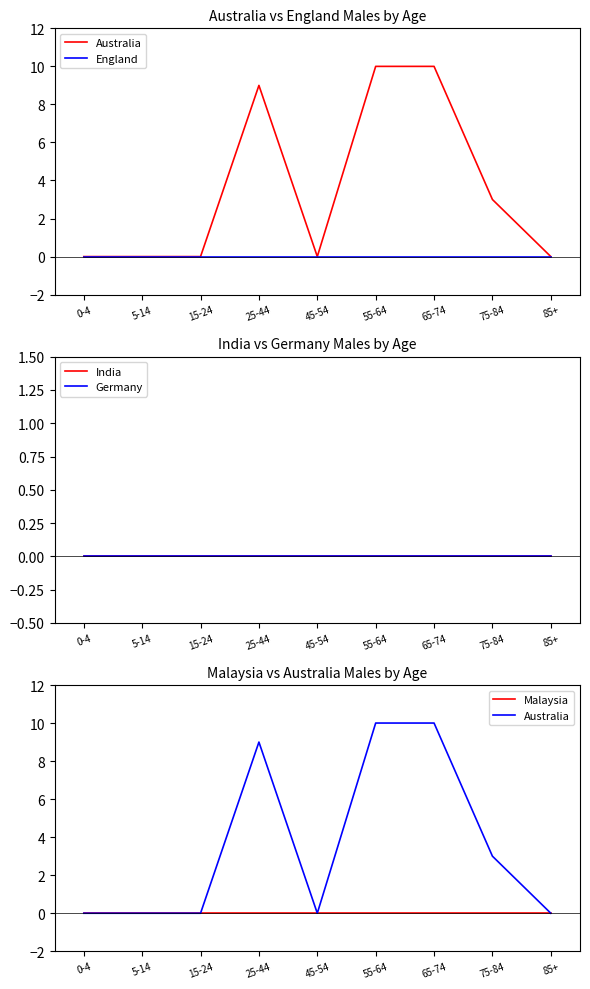

Reading left to right, extract all data points from this chart.

Australia: 0-4=0	5-14=0	15-24=0	25-44=9	45-54=0	55-64=10	65-74=10	75-84=3	85+=0
England: 0-4=0	5-14=0	15-24=0	25-44=0	45-54=0	55-64=0	65-74=0	75-84=0	85+=0
India: 0-4=0	5-14=0	15-24=0	25-44=0	45-54=0	55-64=0	65-74=0	75-84=0	85+=0
Germany: 0-4=0	5-14=0	15-24=0	25-44=0	45-54=0	55-64=0	65-74=0	75-84=0	85+=0
Malaysia: 0-4=0	5-14=0	15-24=0	25-44=0	45-54=0	55-64=0	65-74=0	75-84=0	85+=0